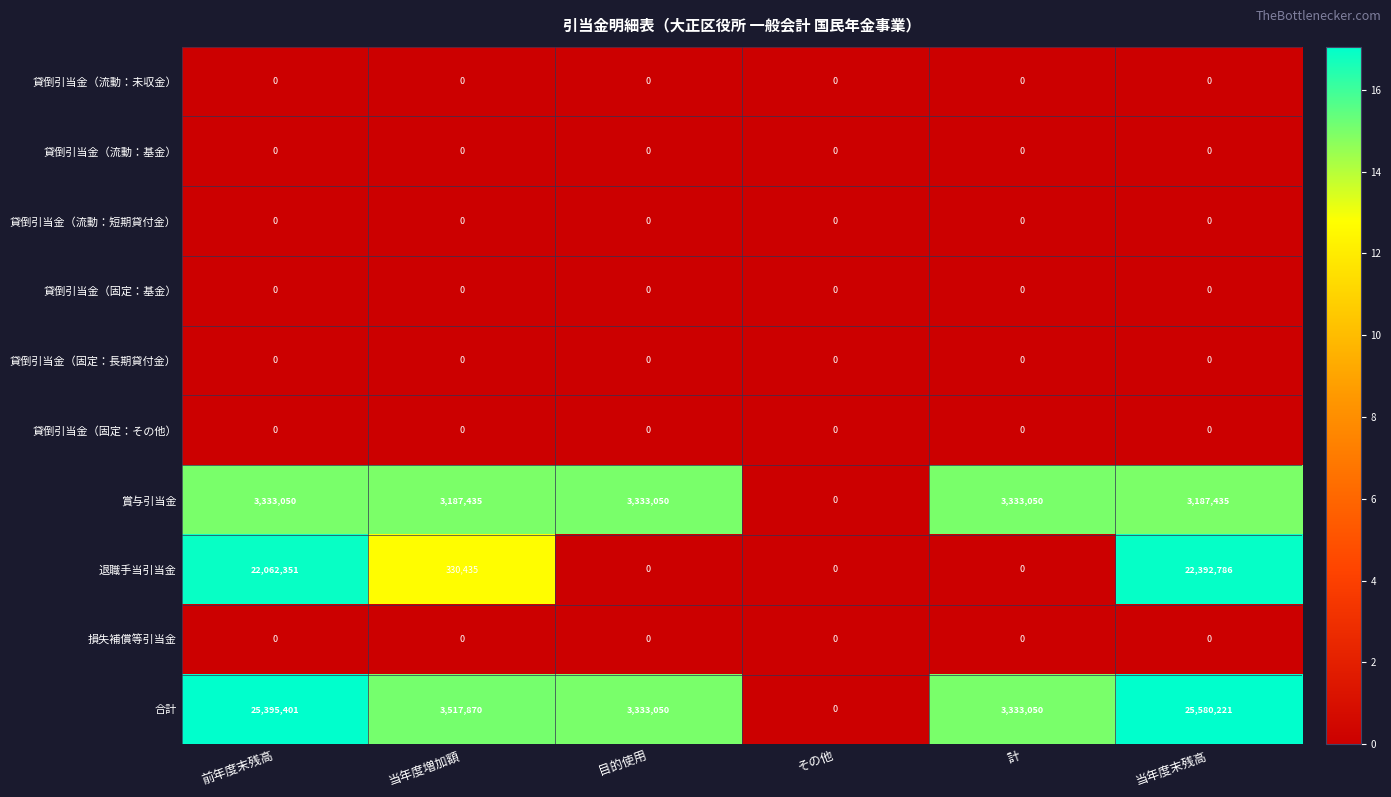

What value does the 合計 series have at 目的使用?

3333050